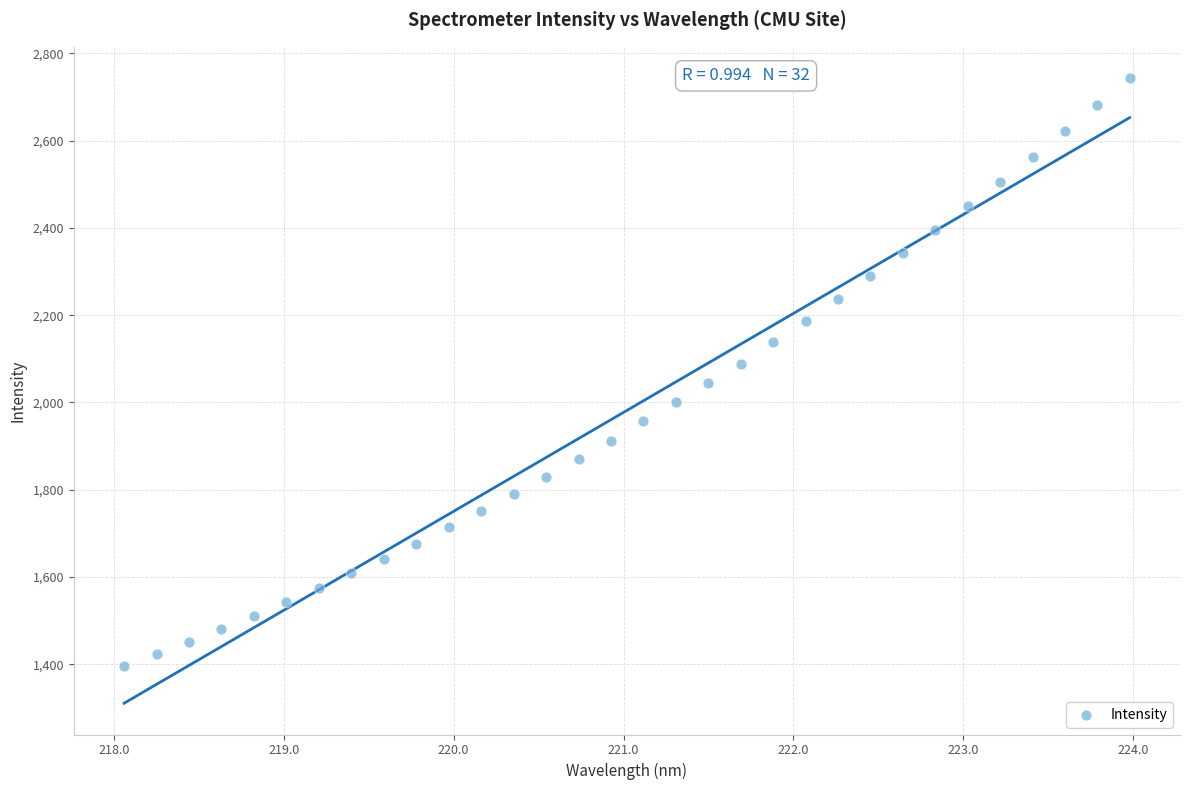

What is the range of Y values (max minus min)?

1346.5